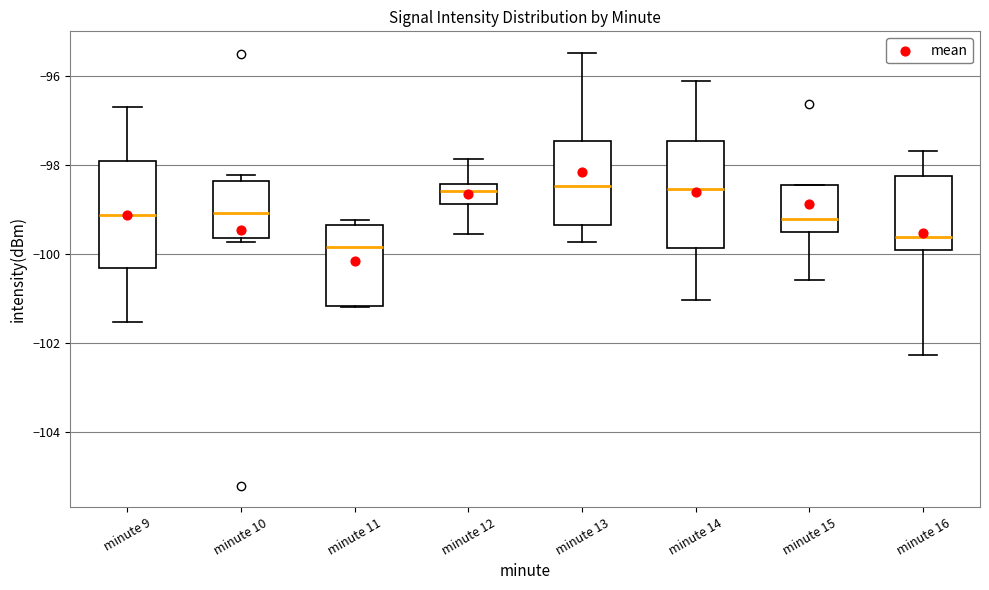

Reading left to right, transcribe this box plot: for each box, give where its median line is, the range the box spans, and where its two whiskers end, as read against the y-axis. The values are not printed on the chart, so give them approximately, as read against the axis.

minute 9: median -99.2, box -100.4 to -98.0, whiskers -101.6 to -96.6
minute 10: median -99.0, box -99.6 to -98.4, whiskers -99.8 to -98.2
minute 11: median -99.8, box -101.2 to -99.4, whiskers -101.2 to -99.2
minute 12: median -98.6, box -98.8 to -98.4, whiskers -99.6 to -97.8
minute 13: median -98.4, box -99.4 to -97.4, whiskers -99.8 to -95.4
minute 14: median -98.6, box -99.8 to -97.4, whiskers -101.0 to -96.2
minute 15: median -99.2, box -99.6 to -98.4, whiskers -100.6 to -98.4
minute 16: median -99.6, box -99.8 to -98.2, whiskers -102.2 to -97.6